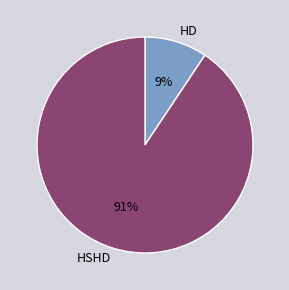

To the nearest percent, what is the combined percentage of HSHD and HD?

100%